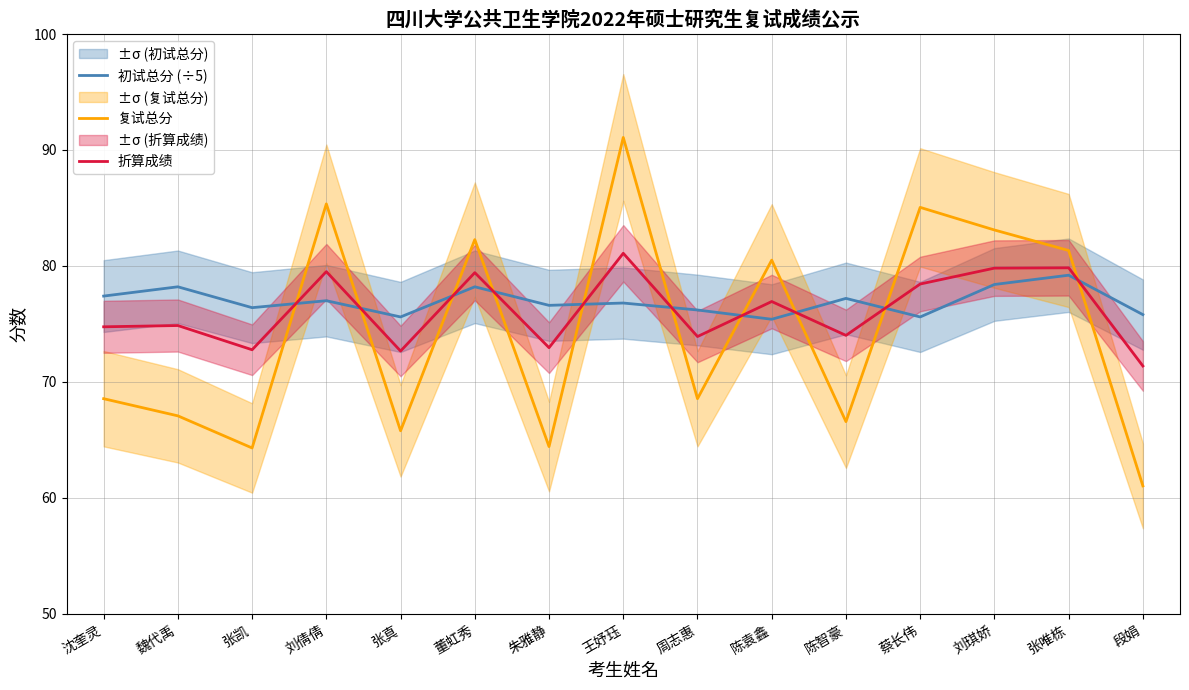

How many values in the 复试总分 series are below 68?

6